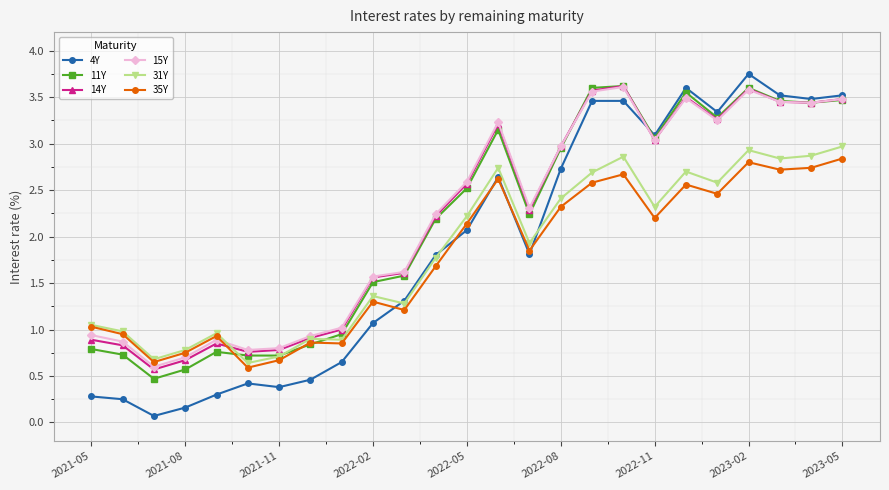

At how many categories does at least one series exceed 2?

14